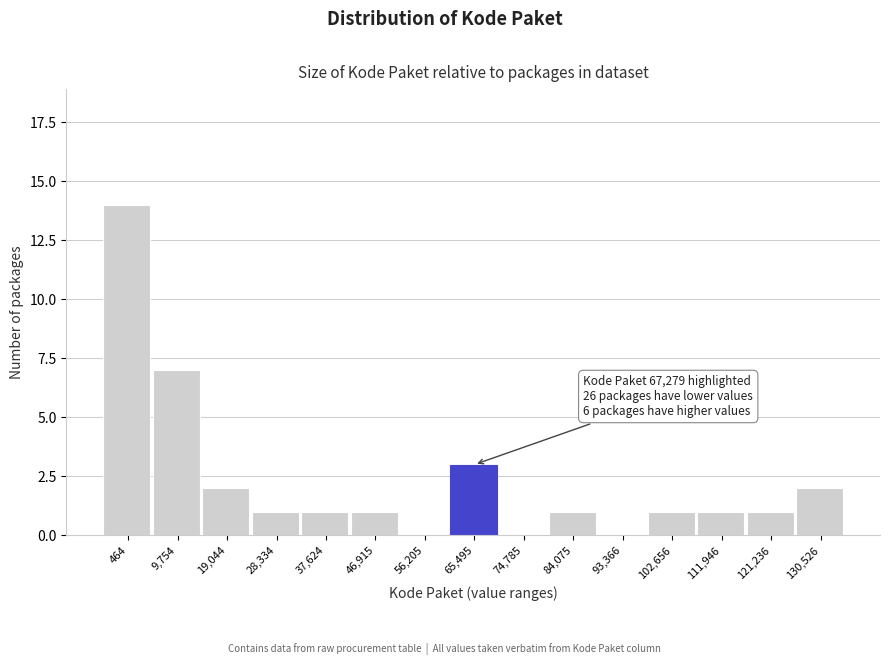

Reading left to right, transcribe all the data shown in this chart.

464=14	9,754=7	19,044=2	28,334=1	37,624=1	46,915=1	56,205=0	65,495=3	74,785=0	84,075=1	93,366=0	102,656=1	111,946=1	121,236=1	130,526=2